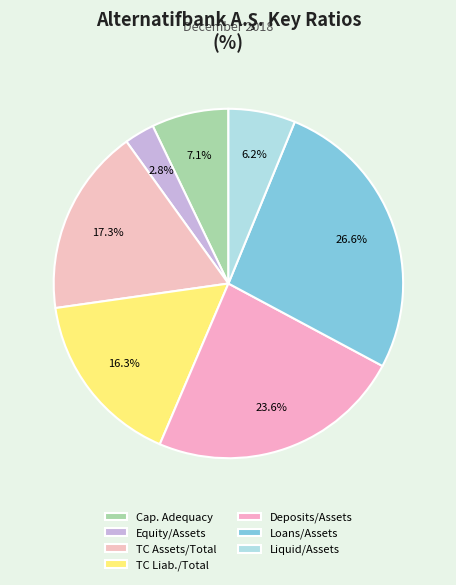

Rank the categories by value from lowest to highest.

Shareholders Equity / Total Assets, Liquid Assets / Total Assets, Capital Adequacy Ratio, TC Liabilities / Total Liabilities, TC Assets / Total Assets, Total Deposits / Total Assets, Total Loans / Total Assets